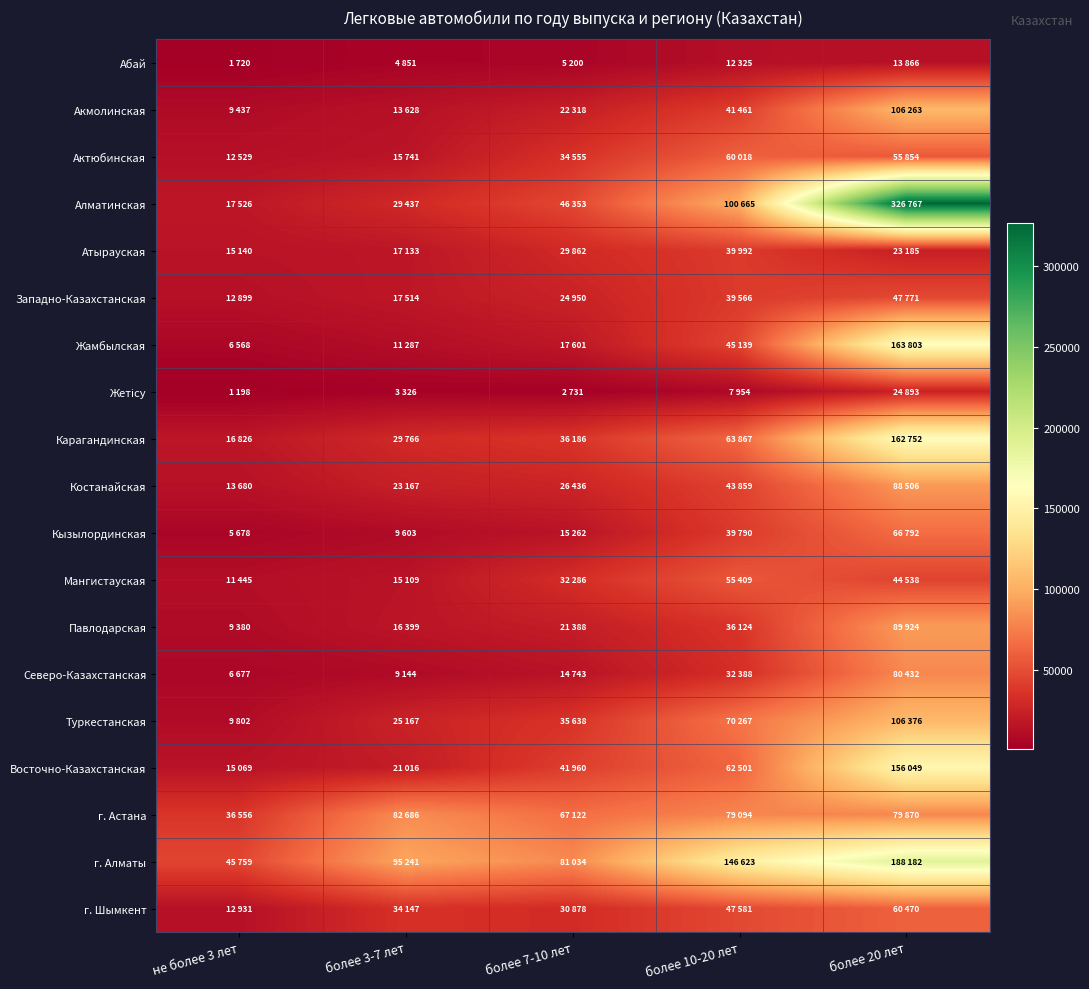

Which category has the lowest value across all series?

не более 3 лет